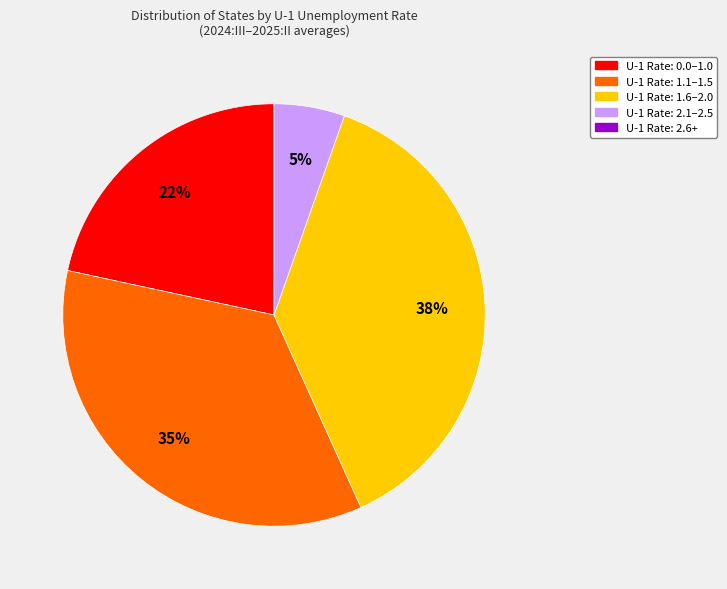

To the nearest percent, what is the combined percentage of U-1 Rate: 2.1–2.5 and U-1 Rate: 1.6–2.0?

43%